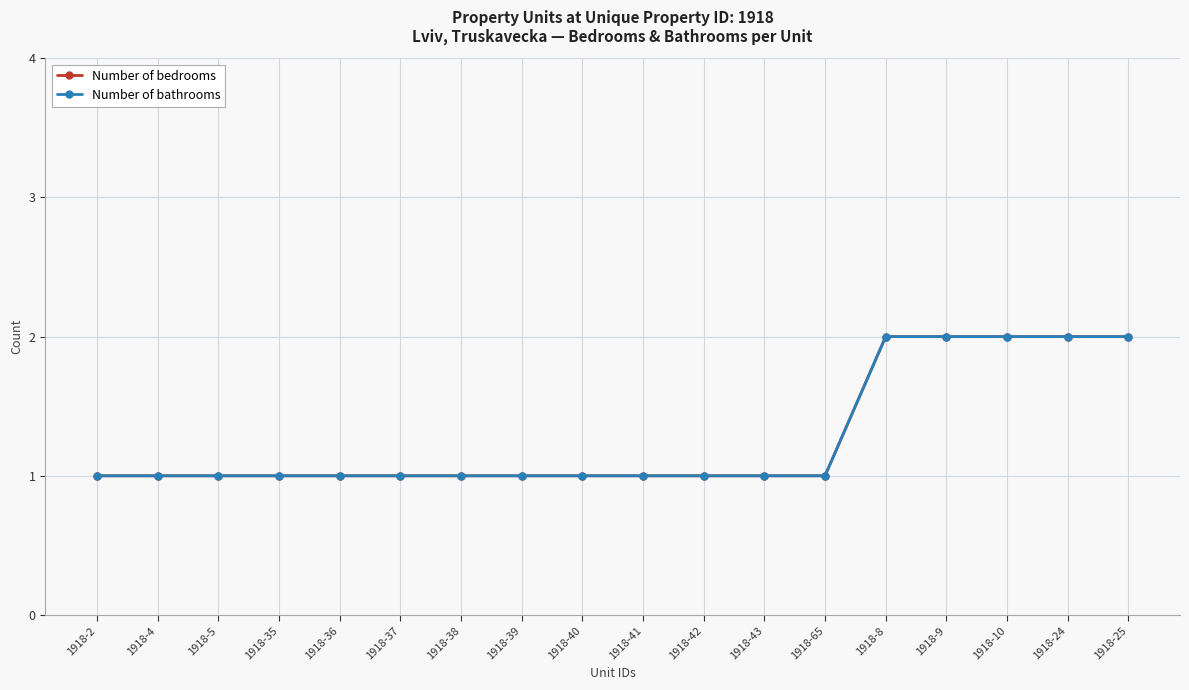

True or false: Number of bathrooms and Number of bedrooms intersect in this chart.

False